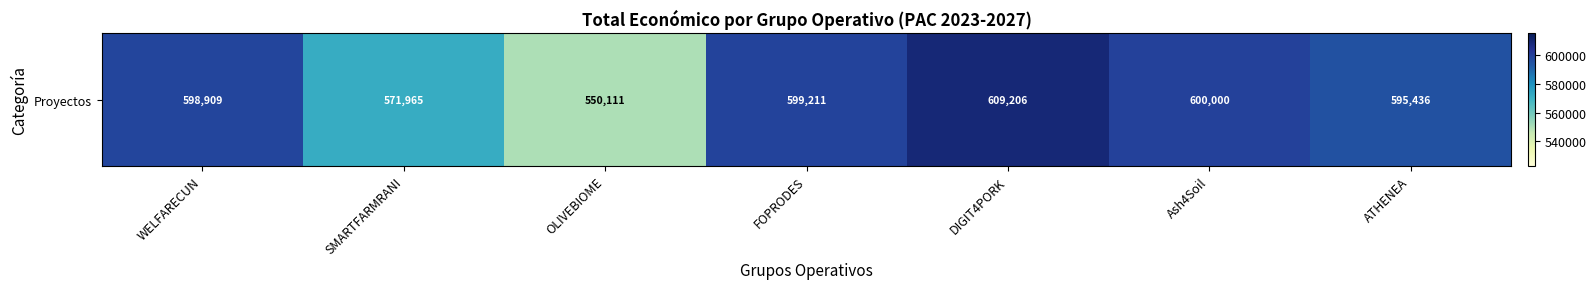

What is the greatest value displayed?

609206